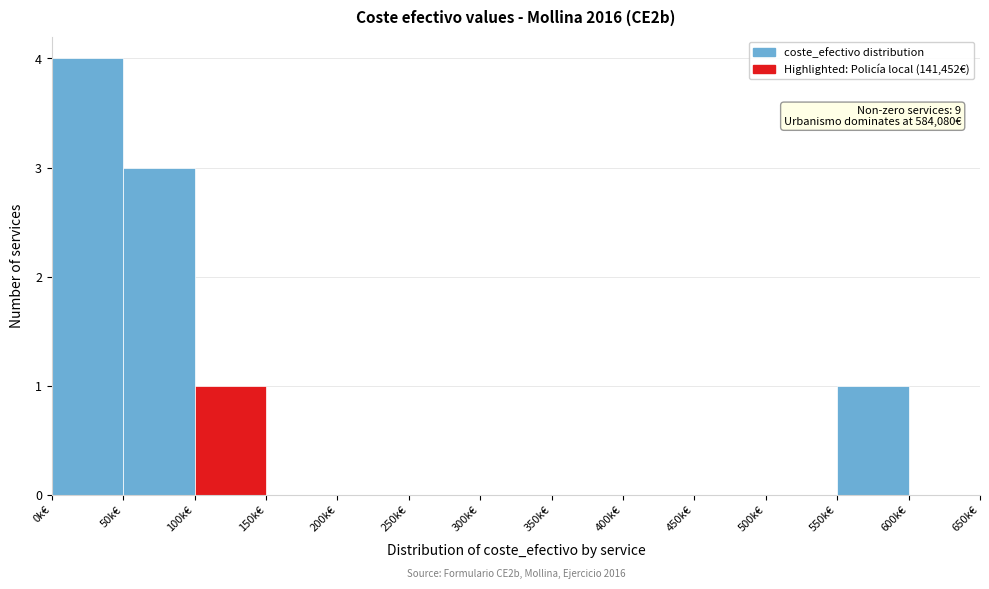

Reading right to left, what are all the values shown in this chart?

600k€=0	550k€=1	500k€=0	450k€=0	400k€=0	350k€=0	300k€=0	250k€=0	200k€=0	150k€=0	100k€=1	50k€=3	0k€=4